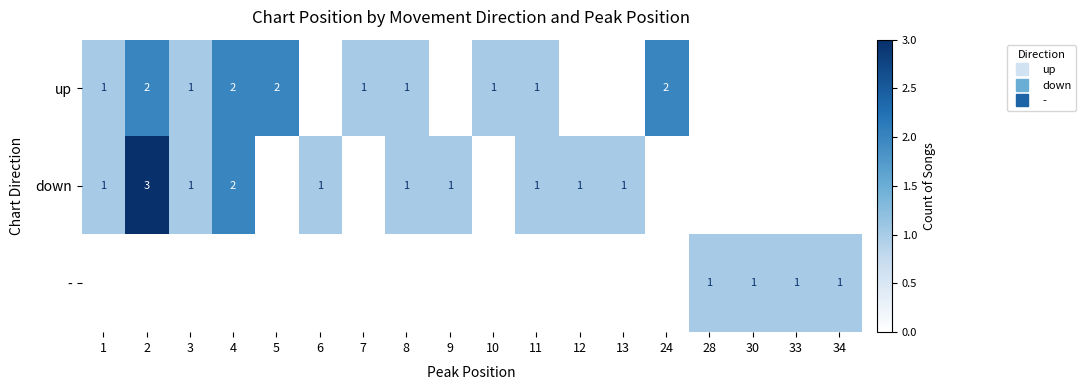

Between 6 and 10, which series saw the biggest shift?

up